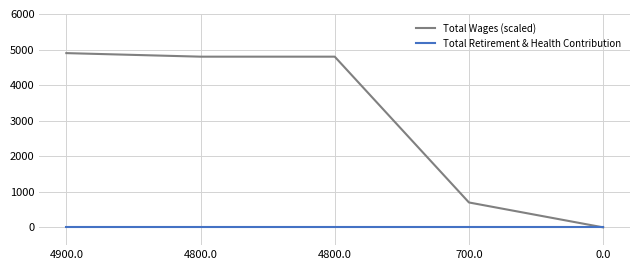

The Total Retirement & Health Contribution series shows 0 at 0.0. True or false?

True